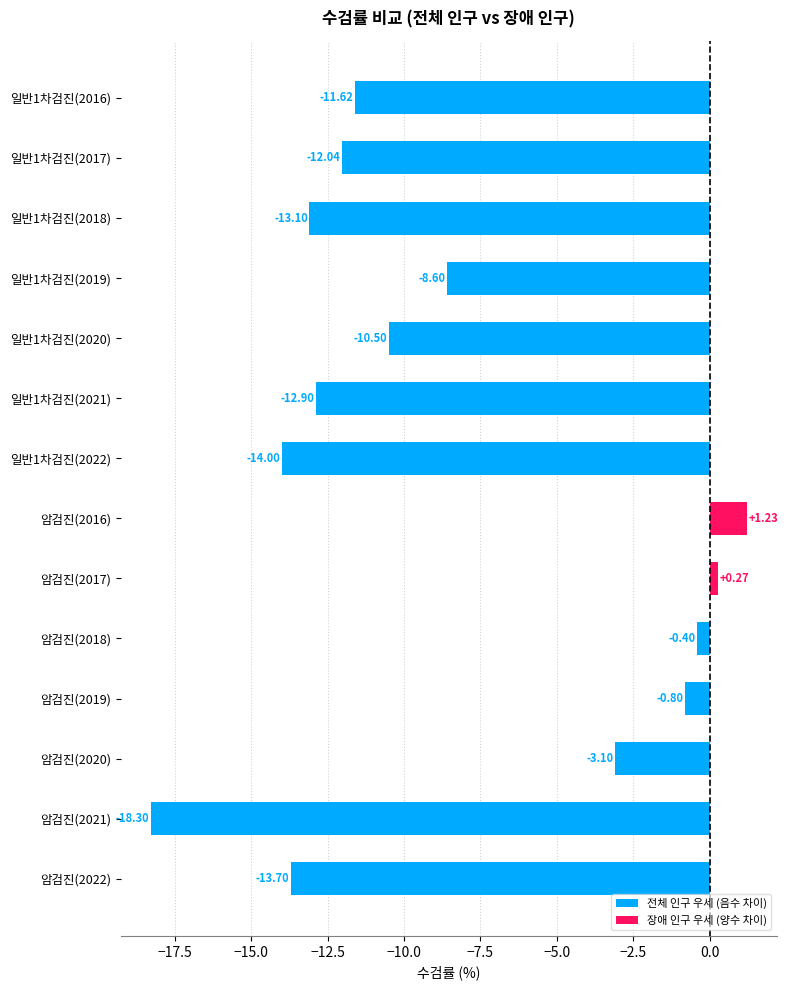

Where is the data nearest to the value -8?

일반1차검진(2019)